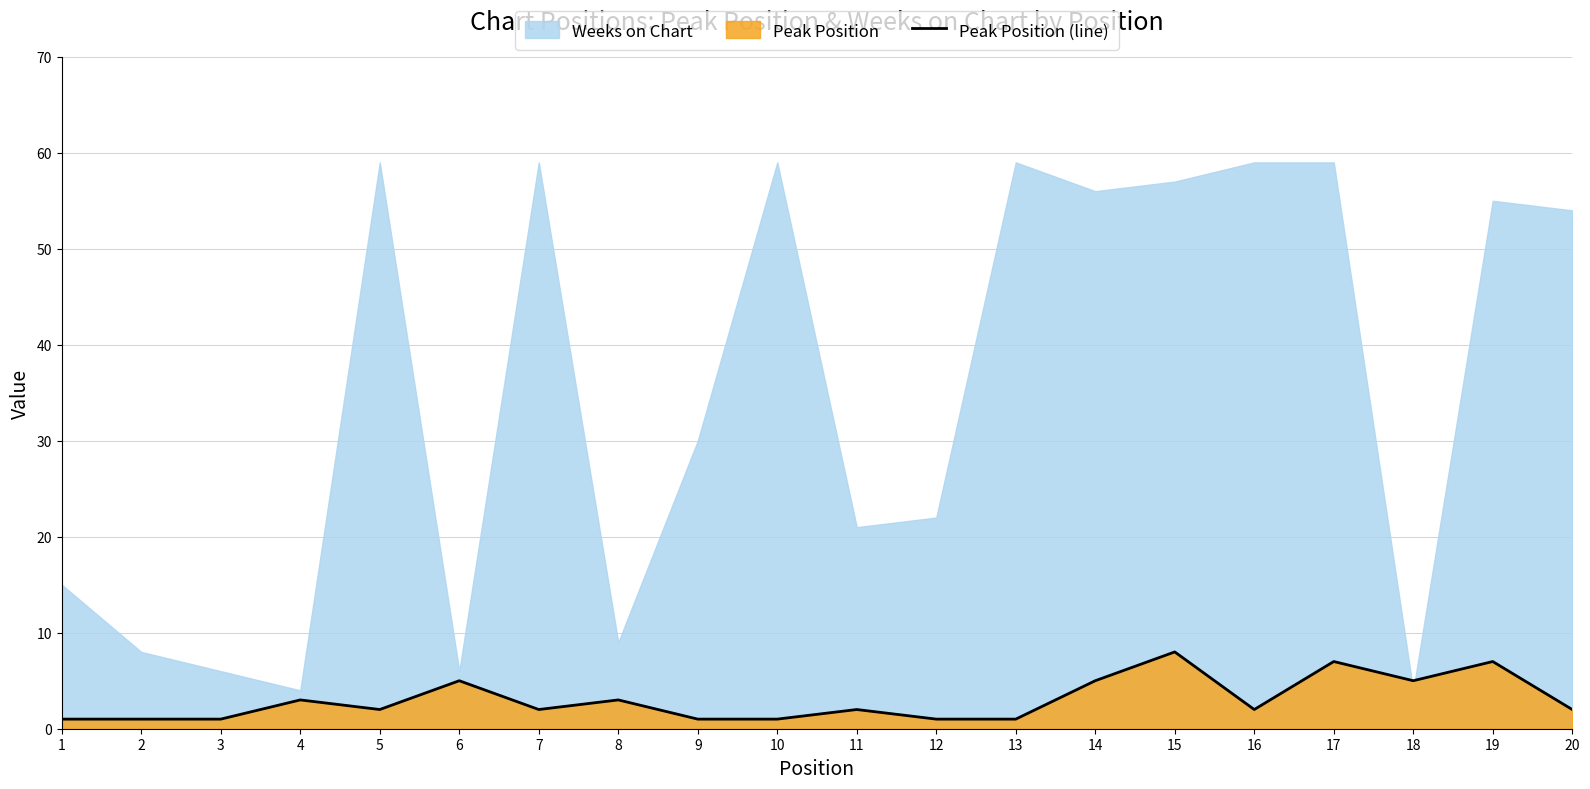

Read the value at 12.

1